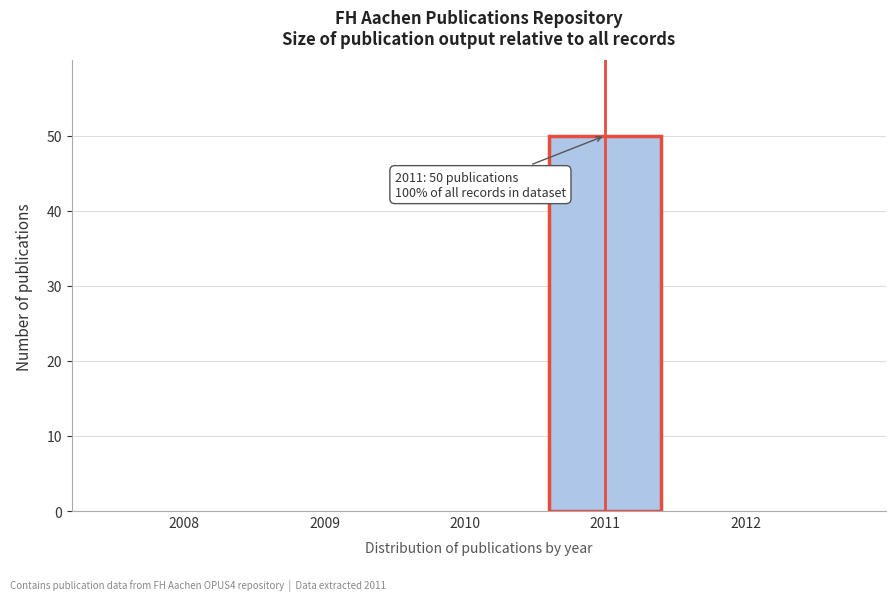

Reading right to left, extract all data points from this chart.

2012=0	2011=50	2010=0	2009=0	2008=0